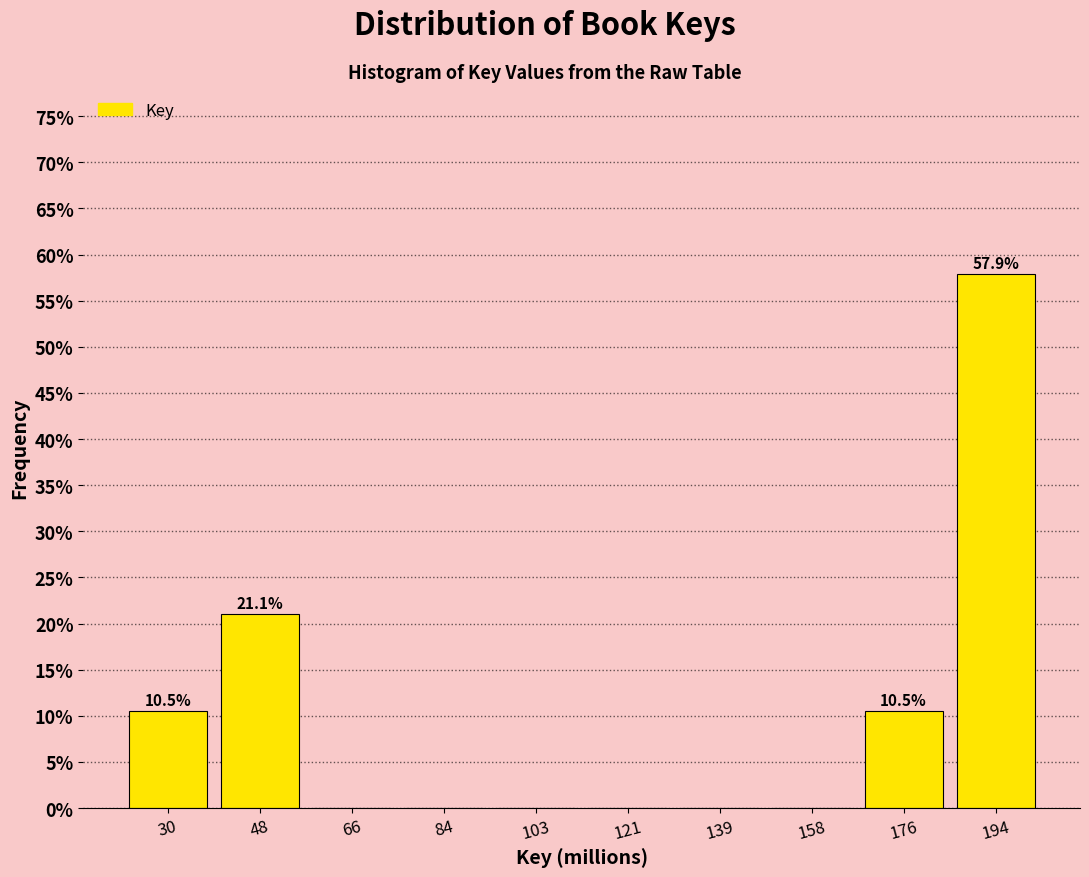

Which range on the x-axis has the tallest bar?

186 to 204